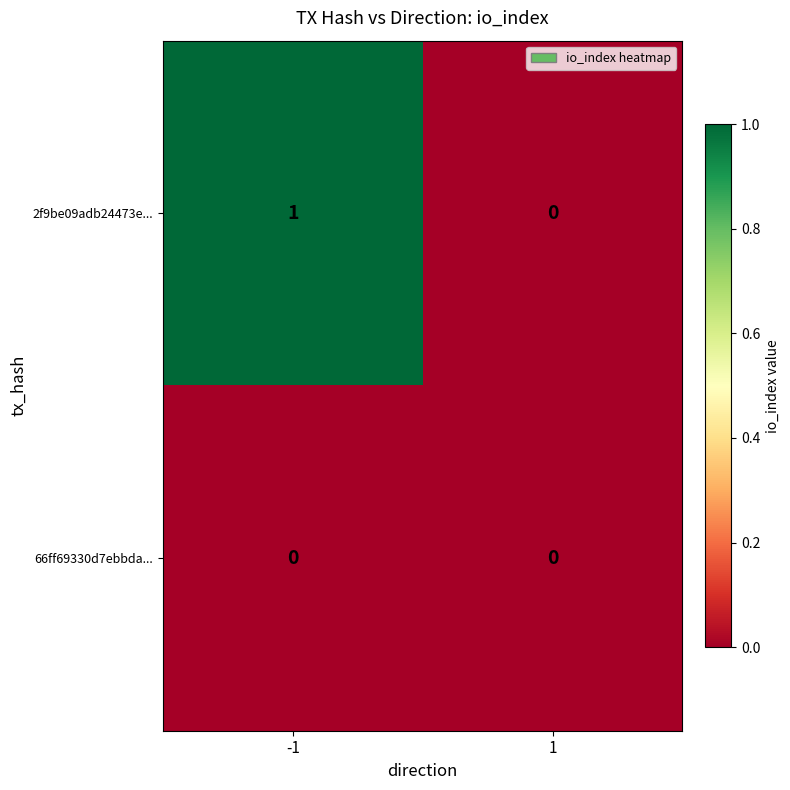

At which category is the sum across all series the highest?

-1